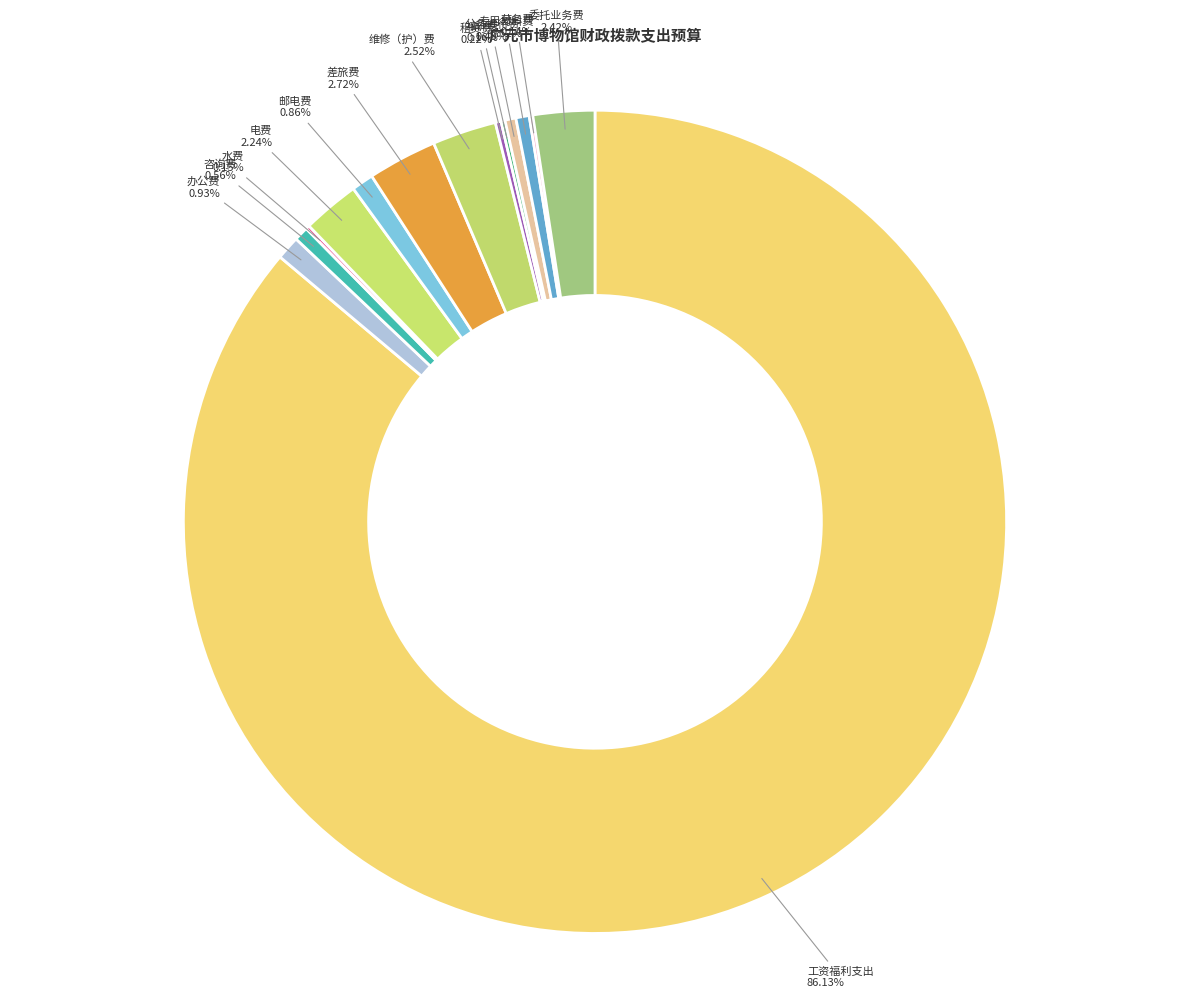

Which category has the biggest portion of the pie?

工资福利支出